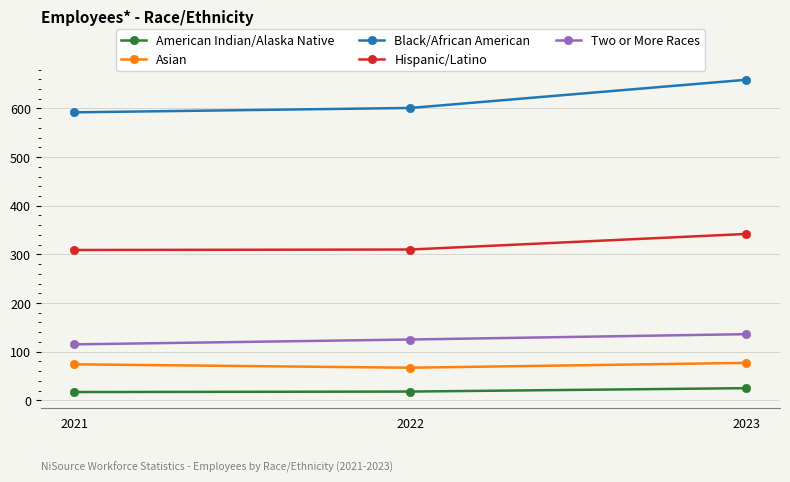

What is the minimum value shown in the chart?

17